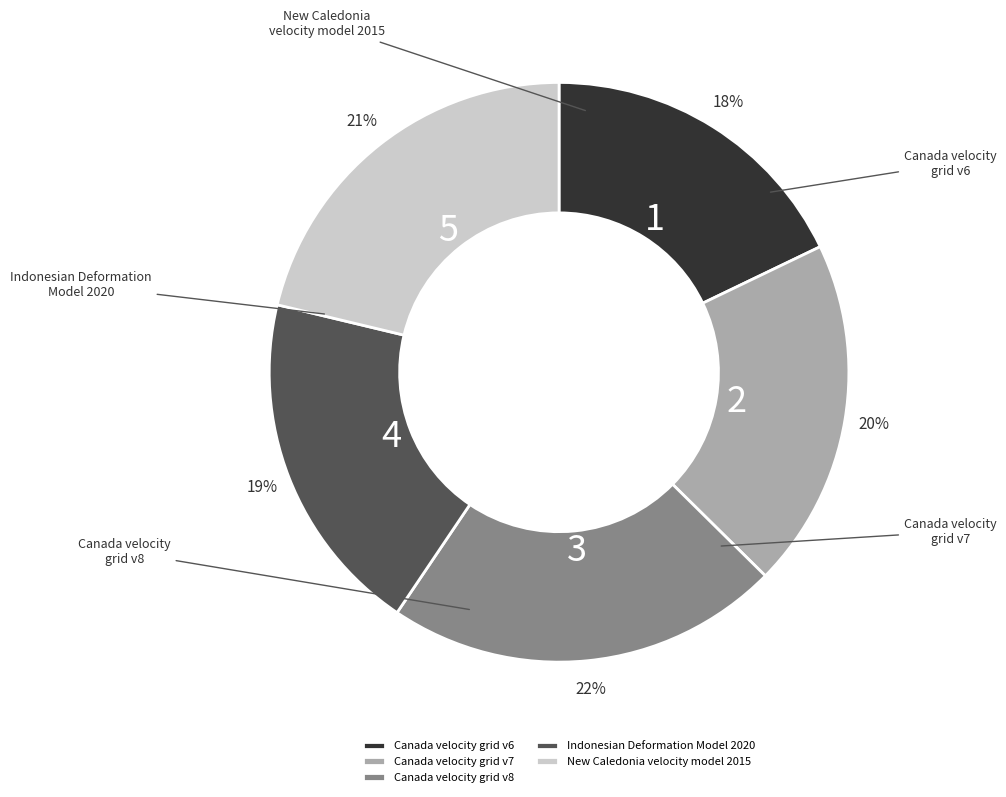

How many slices are in this pie chart?

5